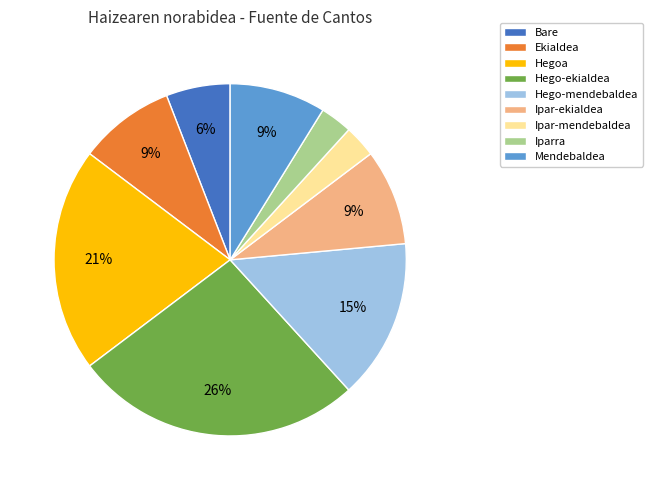

Is it true that Ekialdea is 9% of the pie?

True